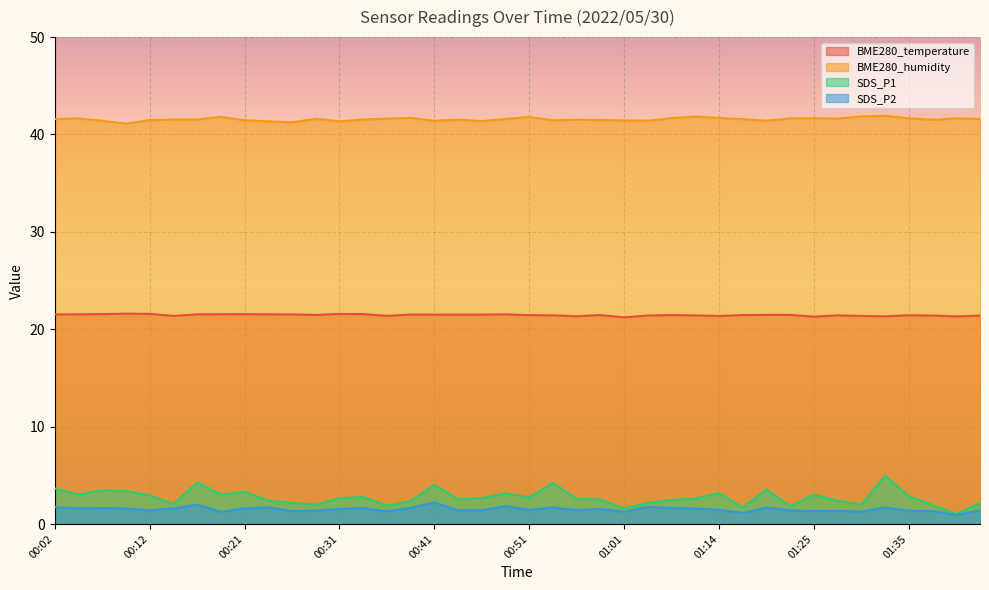

What is the difference between the maximum and minimum values in the SDS_P2 series?

1.3